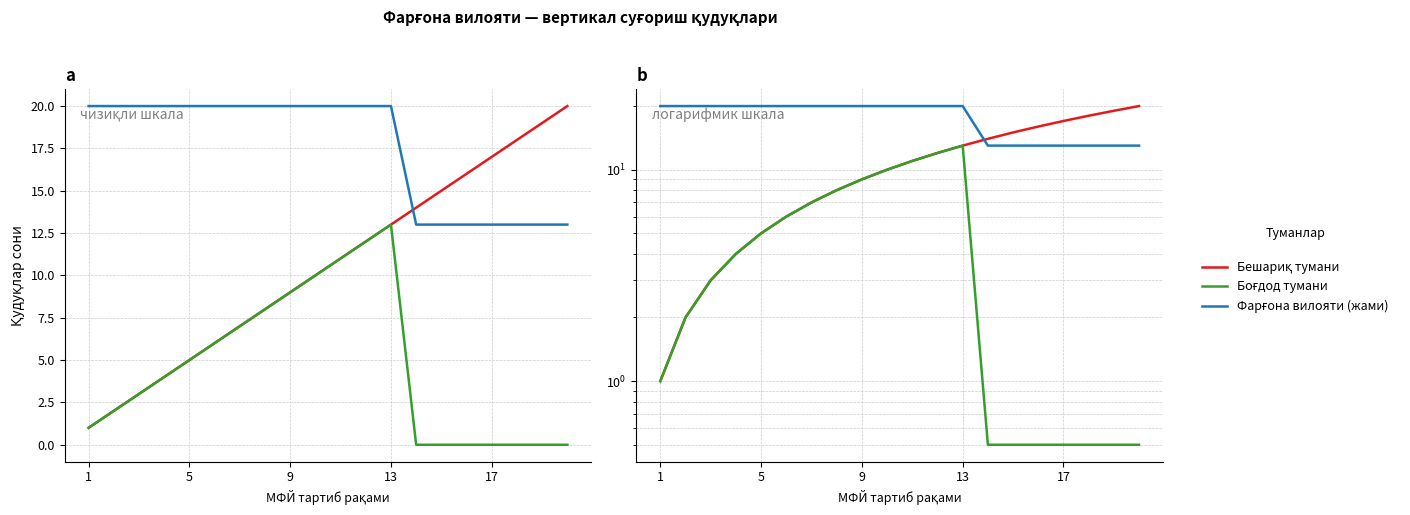

Is the value of Боғдод тумани at 12 greater than the value of Фарғона вилояти (жами) at 9?

No